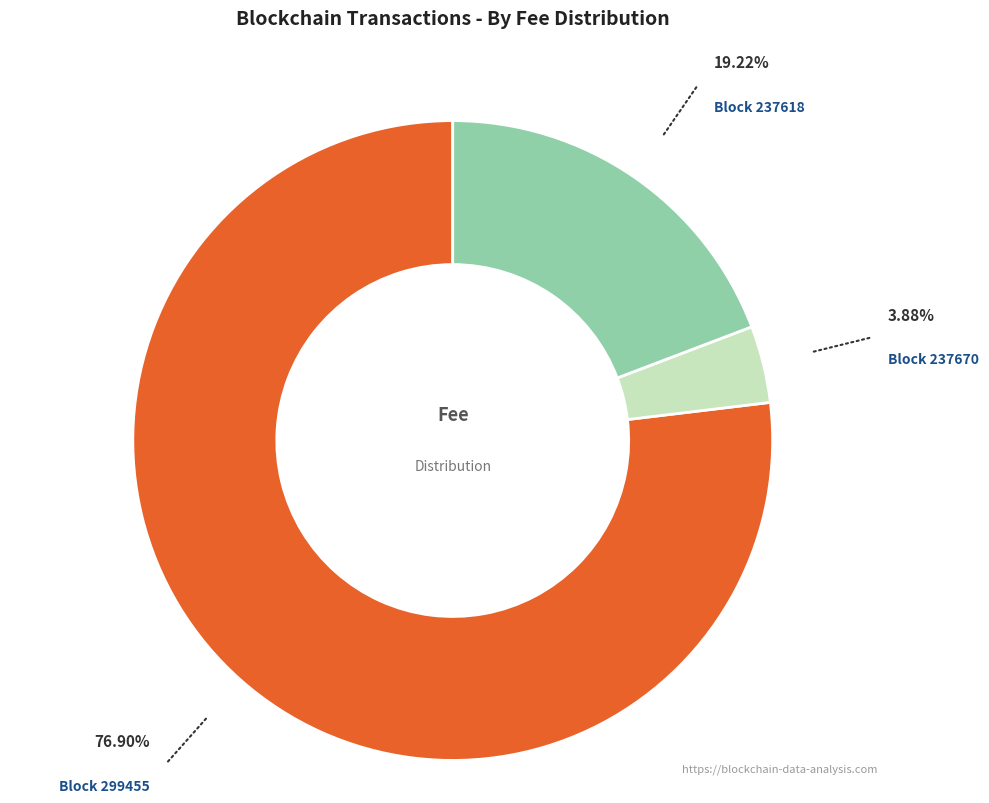

Count the number of slices in the pie.

3